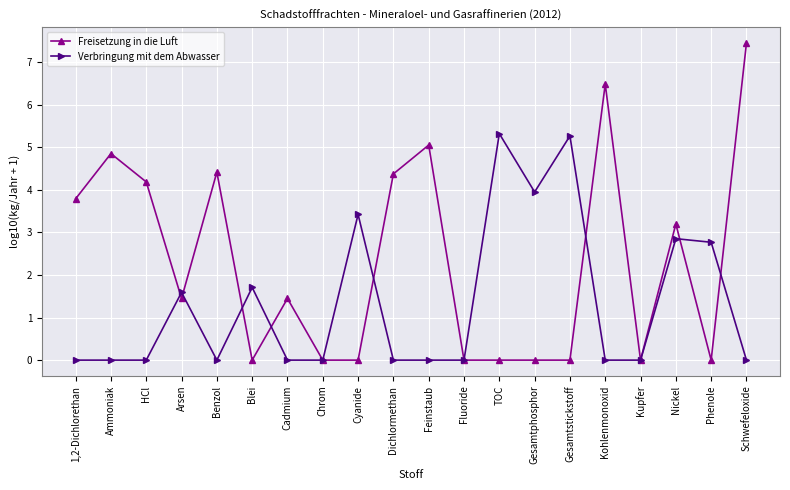

What is the difference between the second highest and second lowest values in the Freisetzung in die Luft series?

6.5